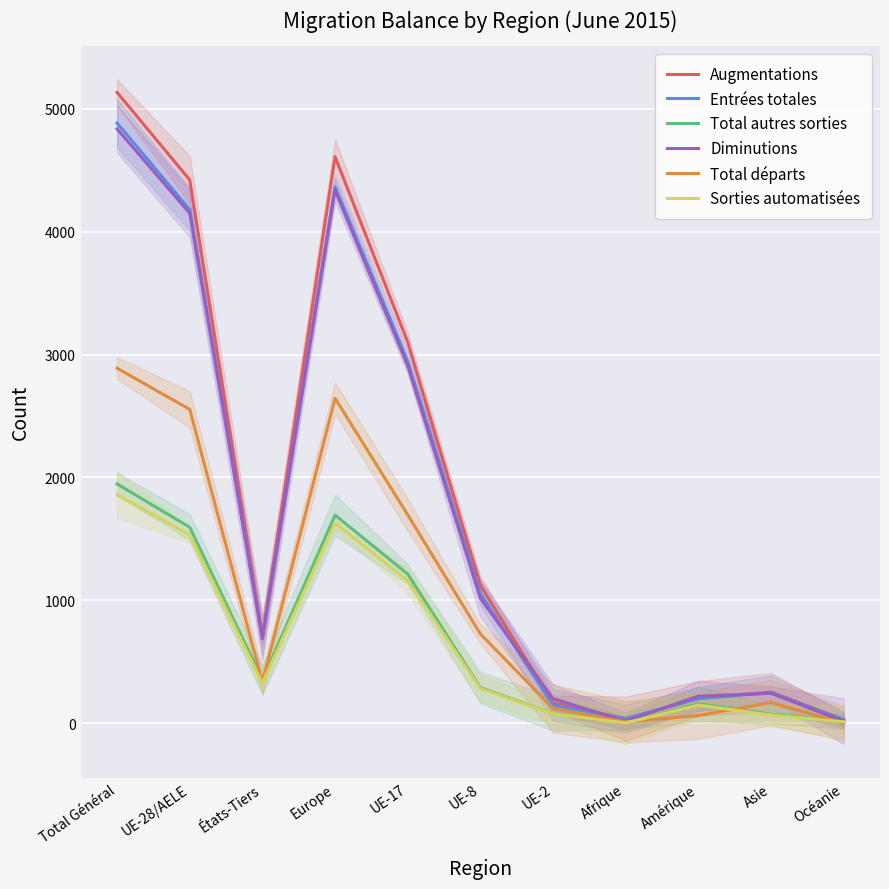

At which category does the chart reach its minimum across all series?

Océanie